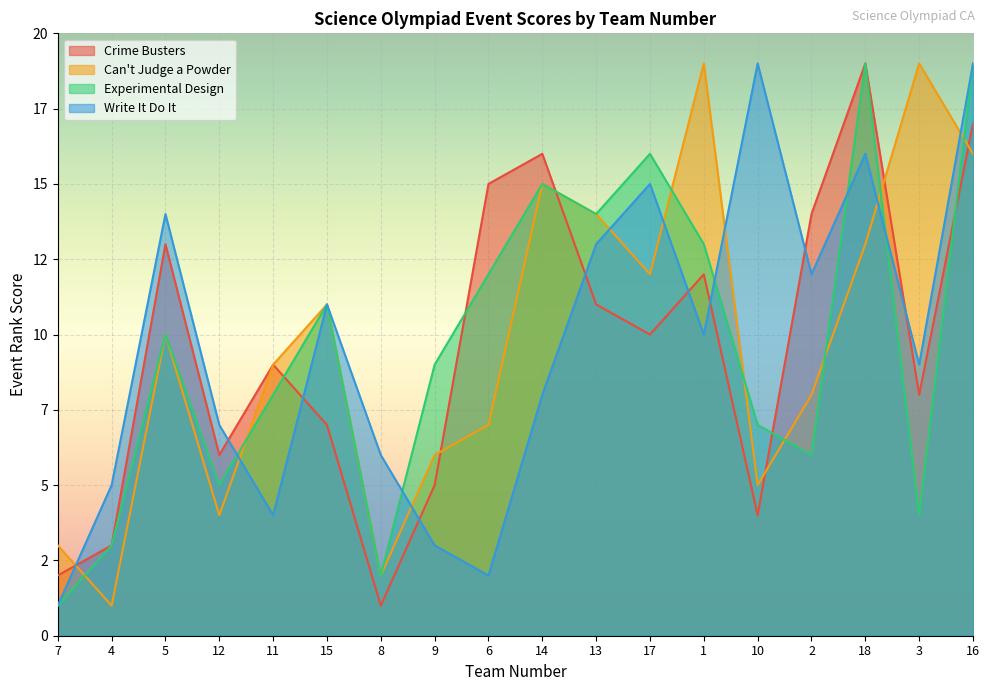

How many data points in Crime Busters are above 10?

8